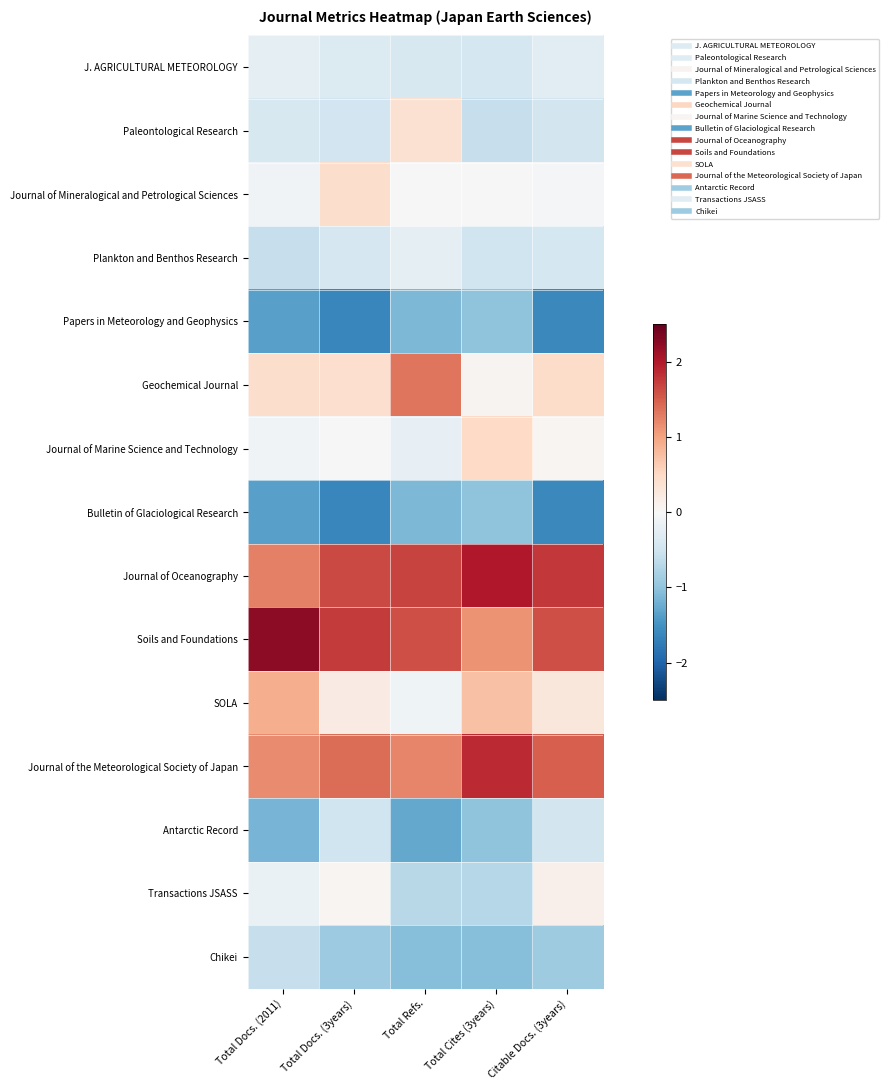

Which label corresponds to the smallest value in the chart?

Total Docs. (3years)